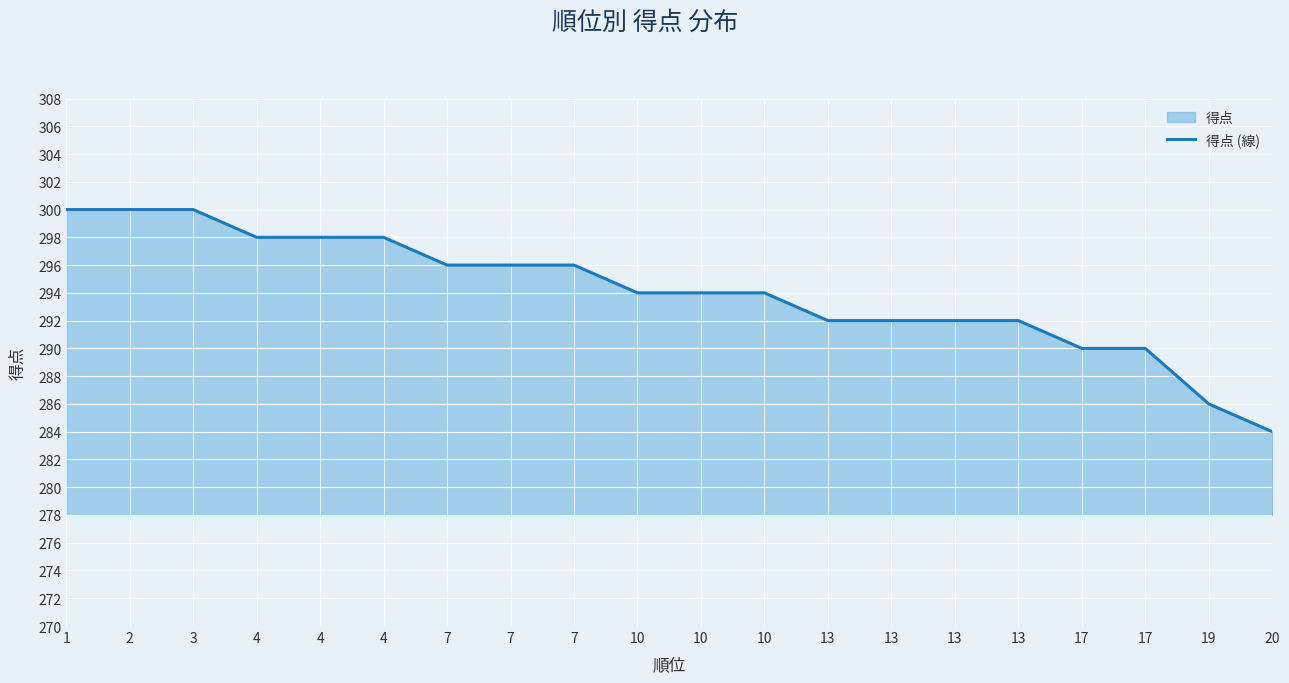

The chart shows a value of 180 at 13. True or false?

False